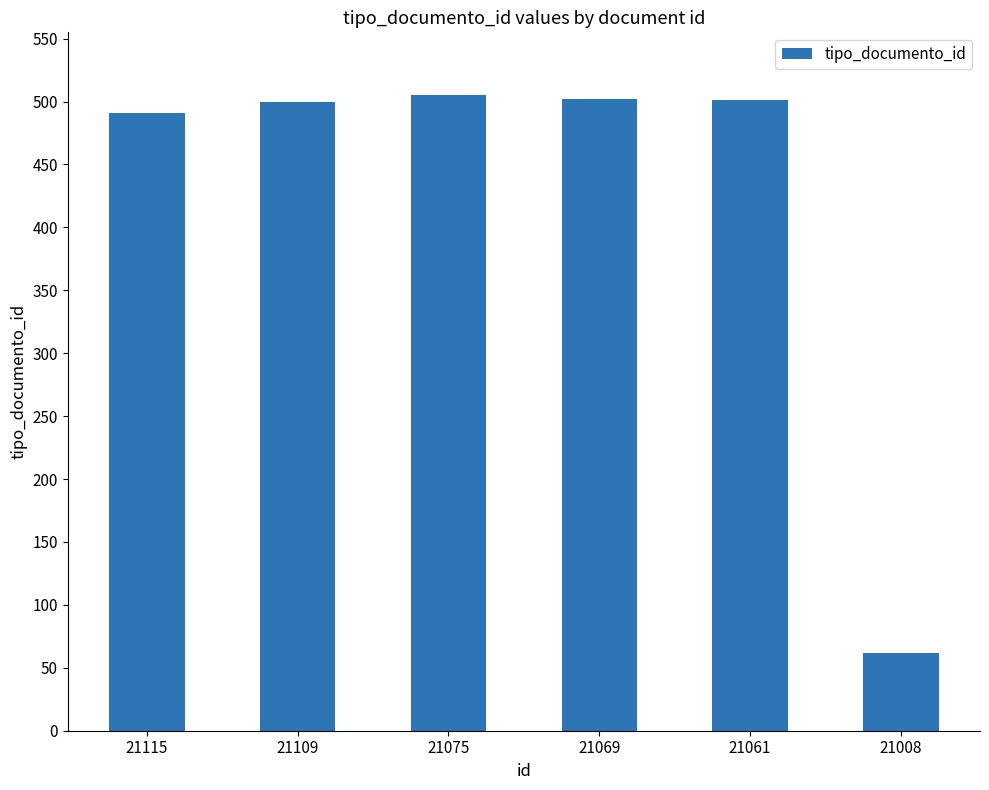

What is the ratio of the value at 21061 to the value at 21069?

1.0